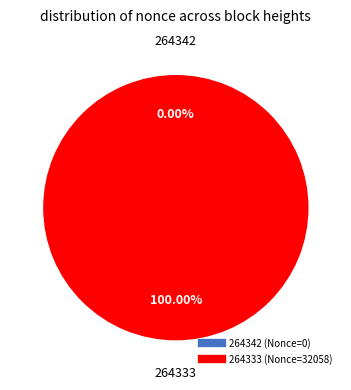

Does 264333 account for over 50% of the chart?

Yes